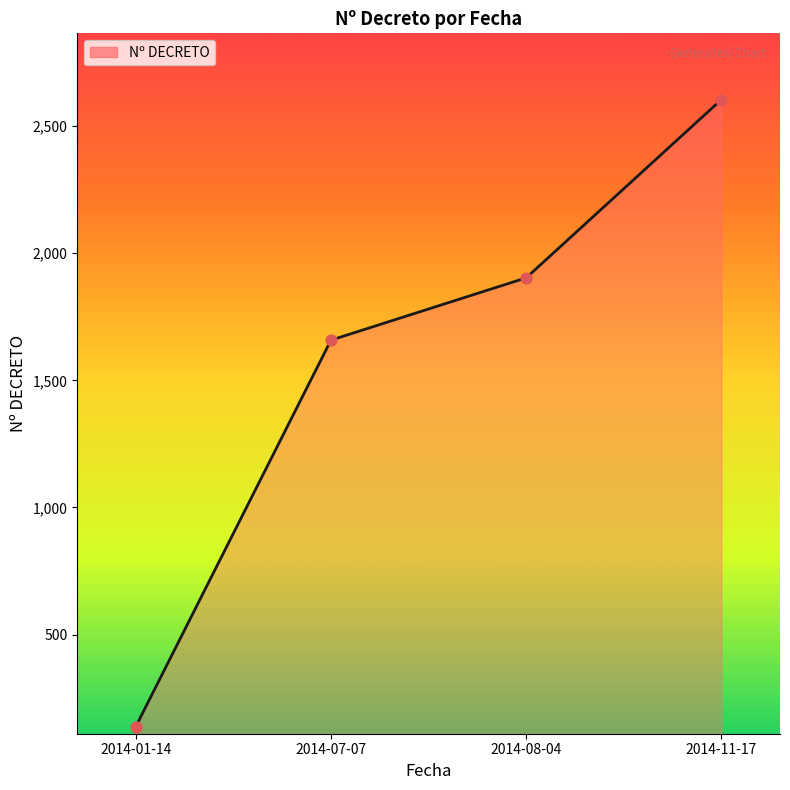

What is the change in value from 2014-08-04 to 2014-11-17?

+701